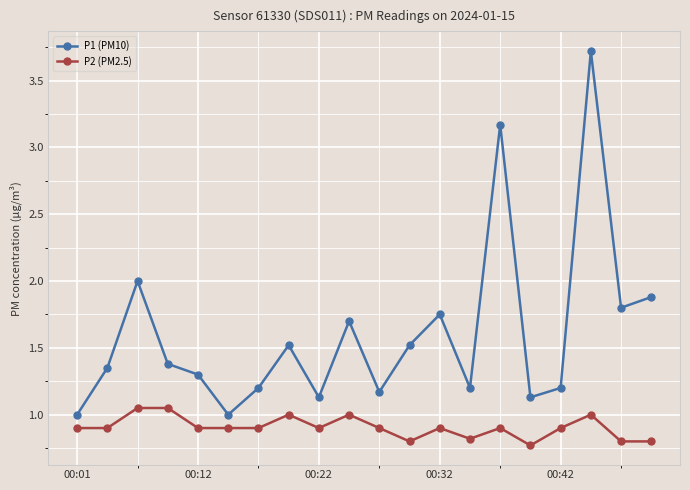

Which series has the largest range (max minus min)?

P1 (PM10)